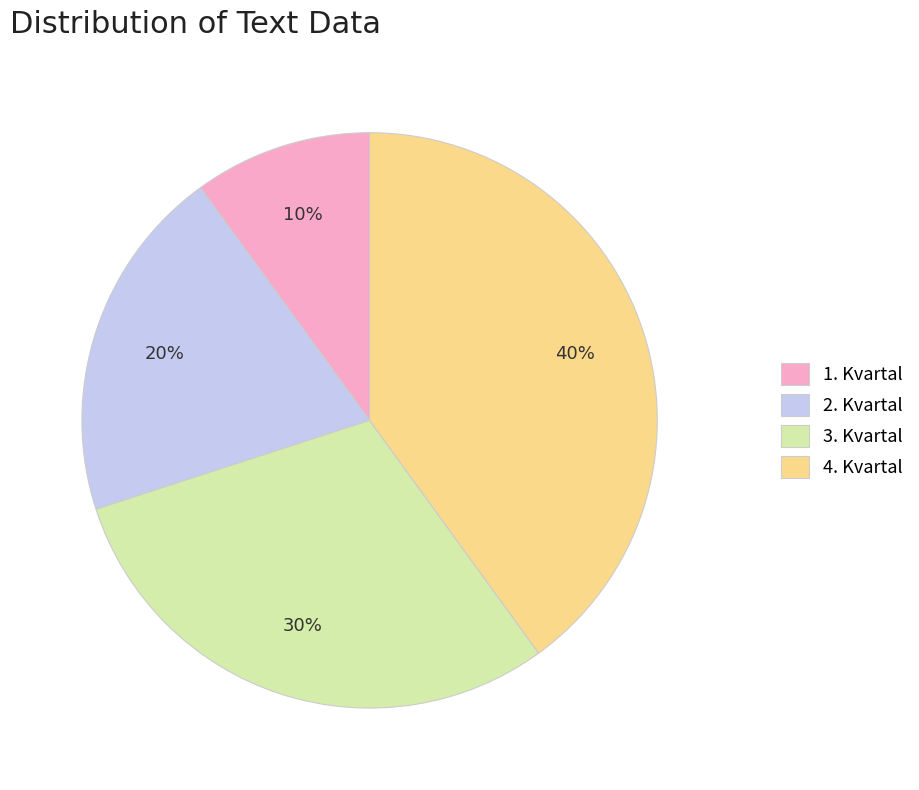

Approximately how many times larger is the value at 4. Kvartal compared to 1. Kvartal?

4.0